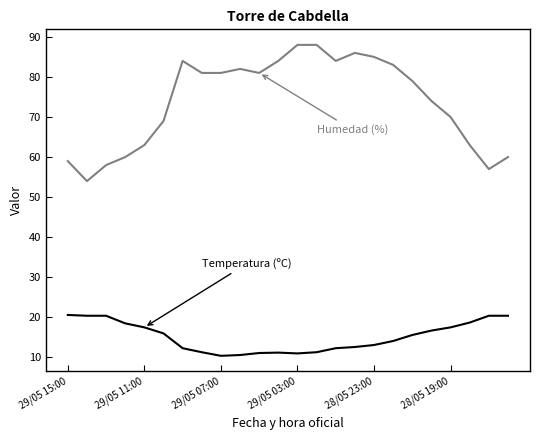

What is the maximum value shown in the chart?

88.0